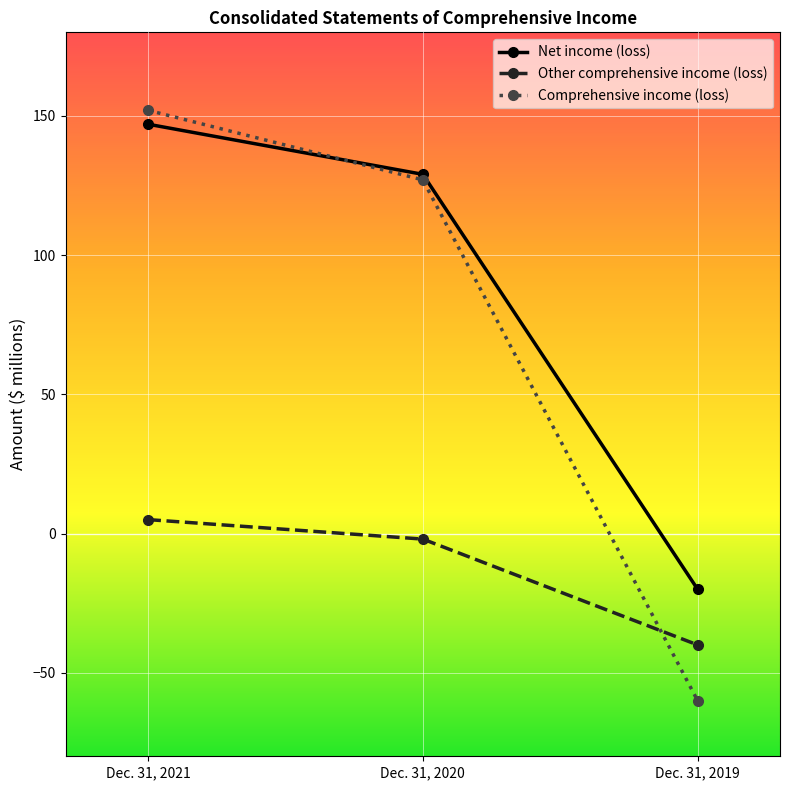

List the labels in order of Net income (loss) value, largest first.

Dec. 31, 2021, Dec. 31, 2020, Dec. 31, 2019